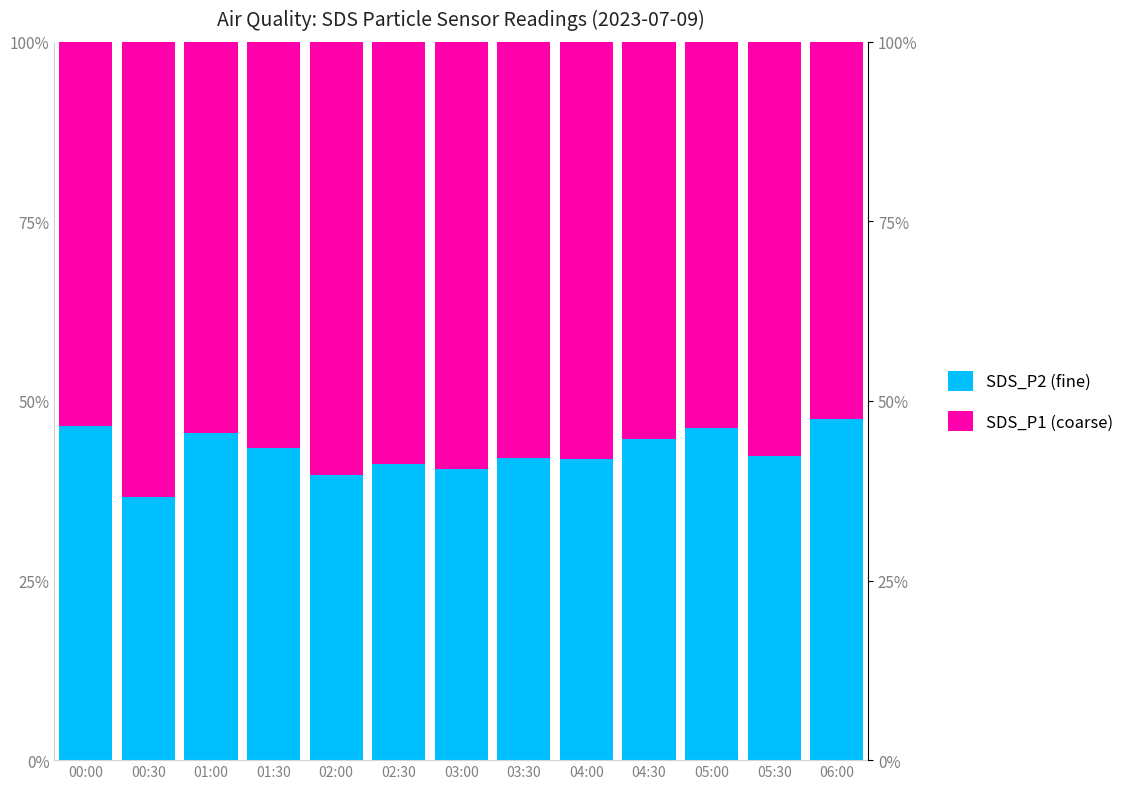

Is the value of SDS_P2 (fine) at 04:30 greater than the value of SDS_P1 (coarse) at 01:30?

No